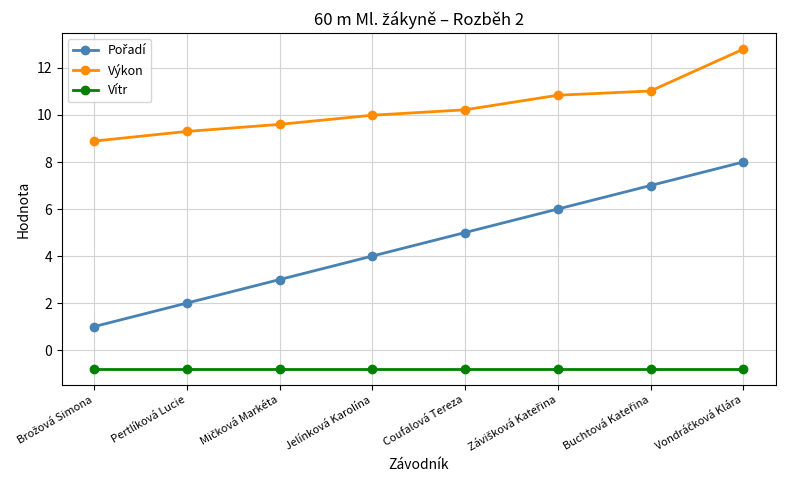

At how many categories does at least one series exceed 0?

8